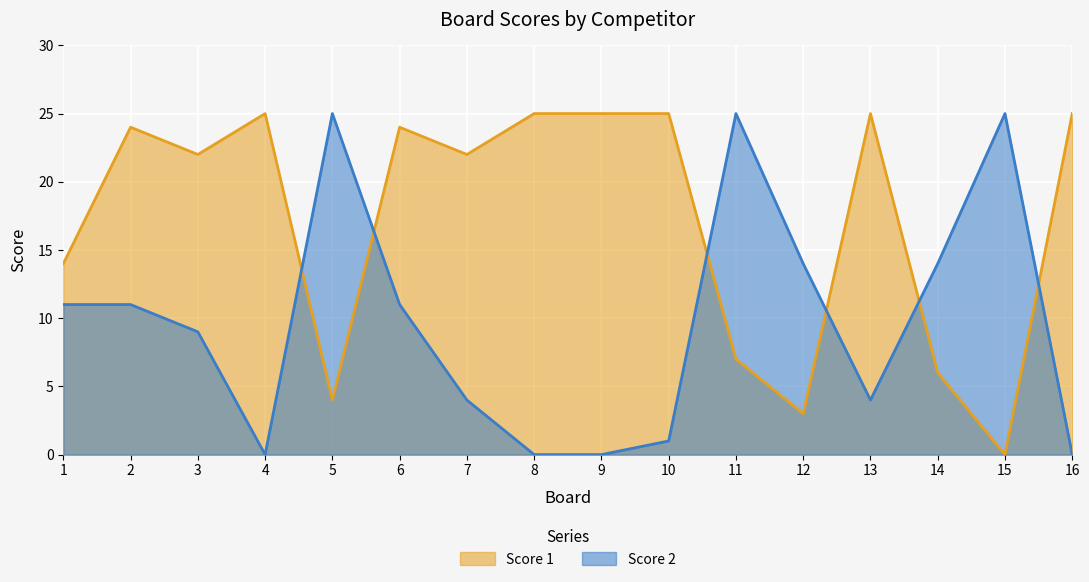

What is the average value of the Score 1 series?

17